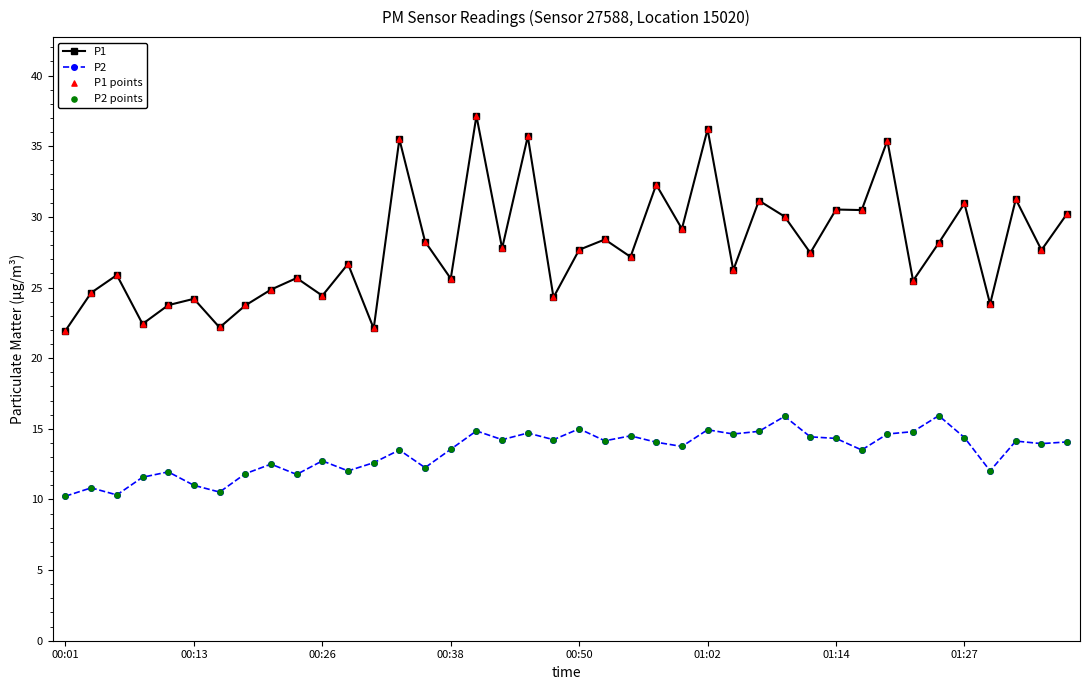

Which series has the largest range (max minus min)?

P1